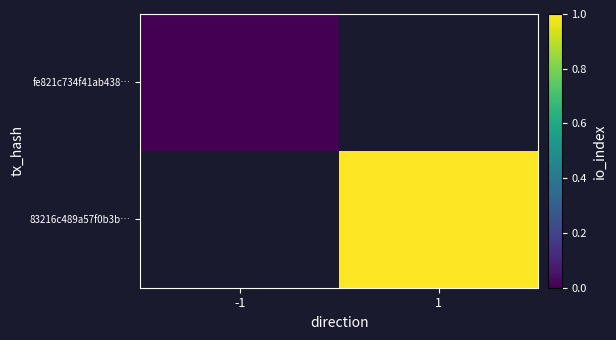

List the series in order of their peak value, lowest first.

fe821c734f41ab438…, 83216c489a57f0b3b…